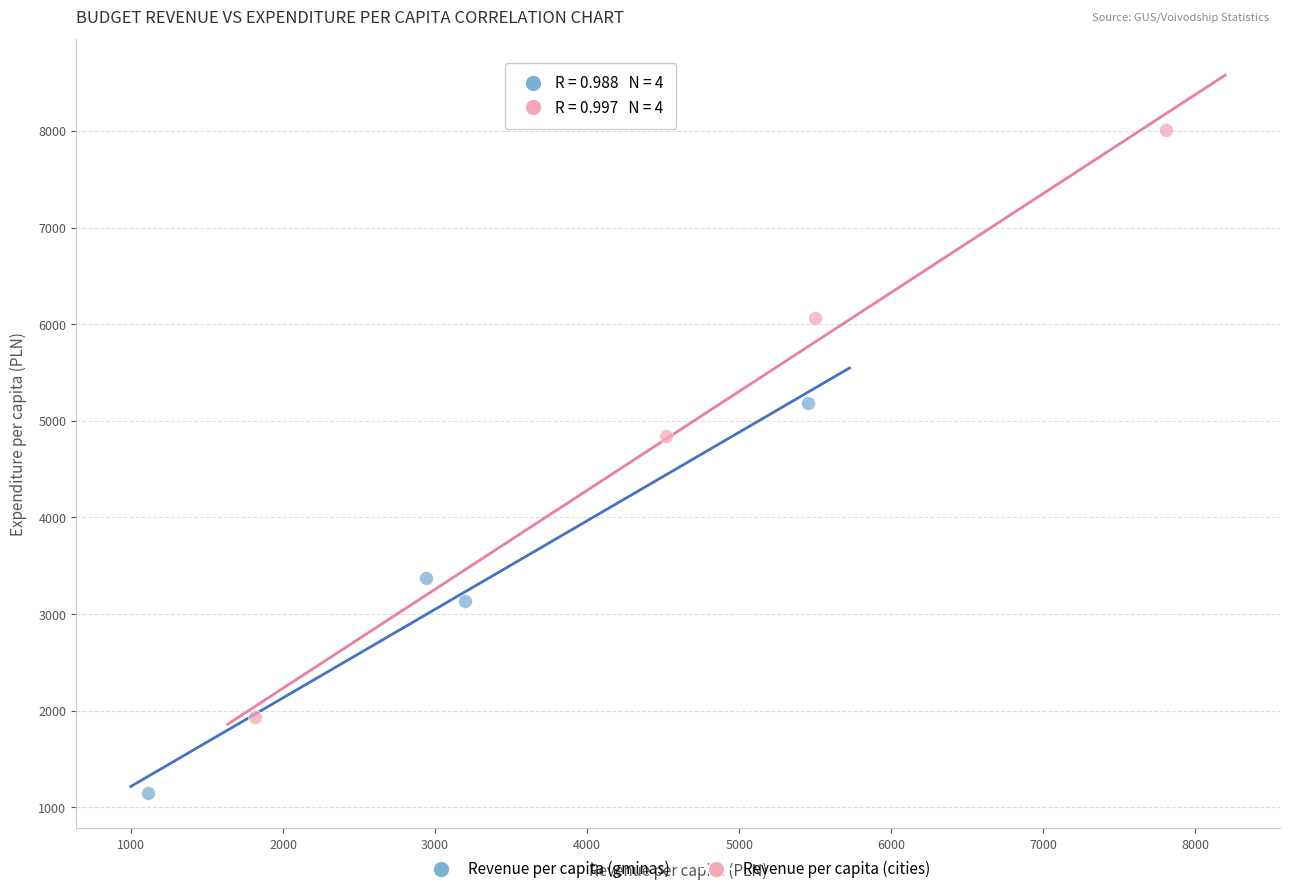

Which series reaches the maximum Y coordinate?

Revenue per capita (cities)